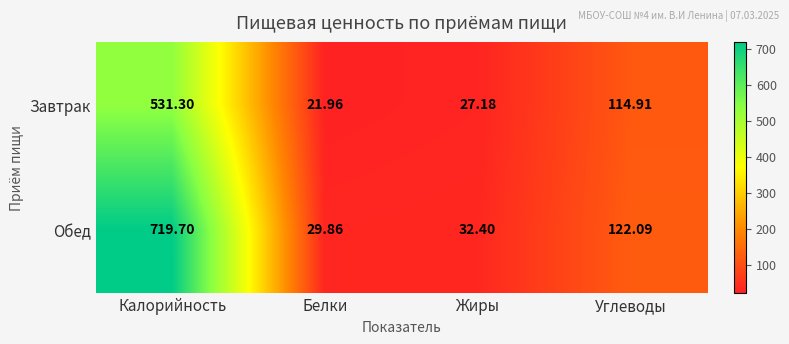

What is the difference between the highest and lowest values at Жиры?

5.2